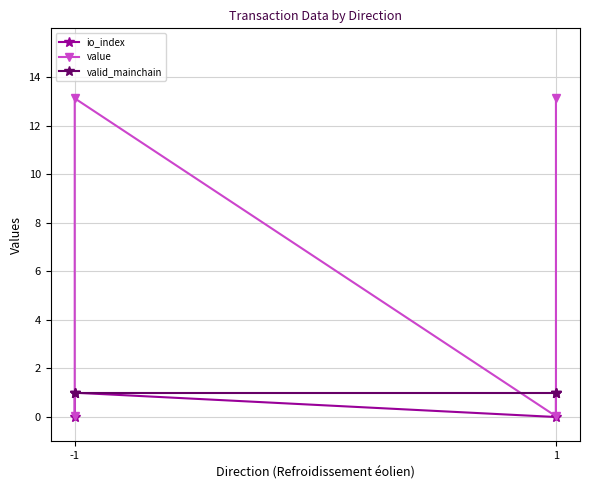

Which category has the lowest value in the valid_mainchain series?

-1